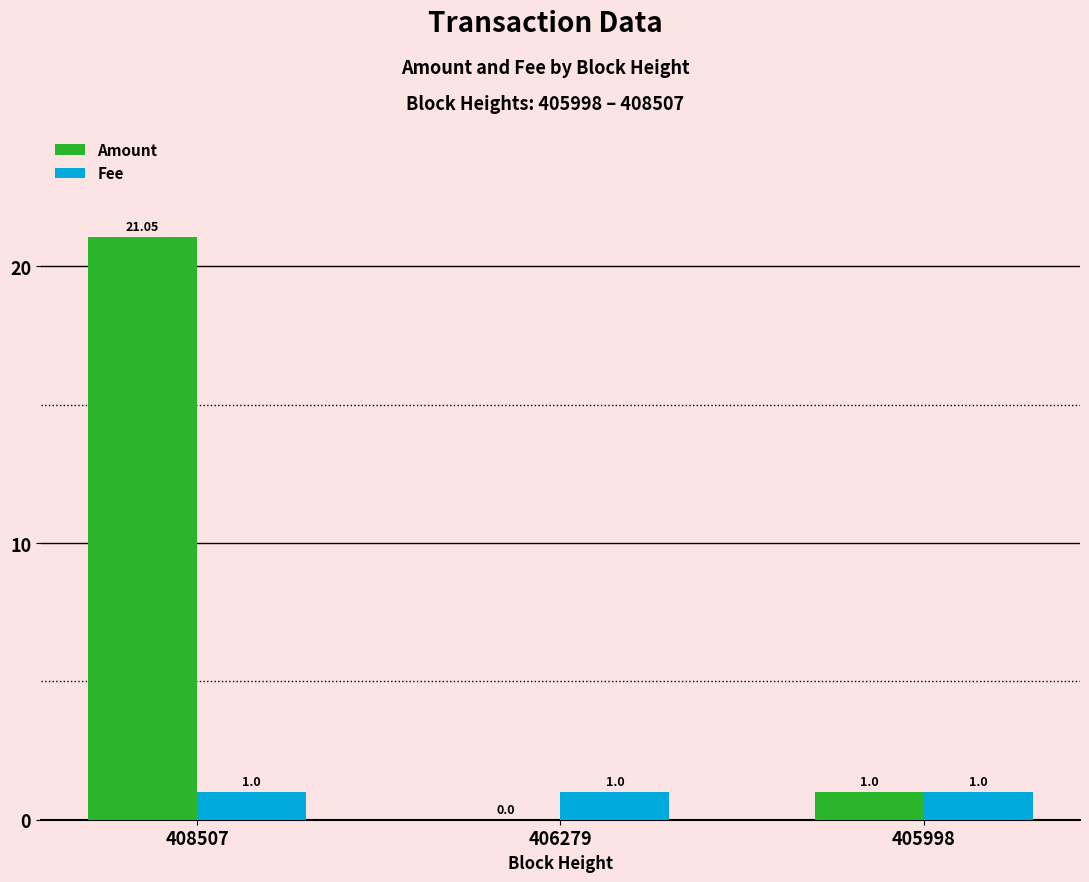

At which label is Amount closest to 10?

405998